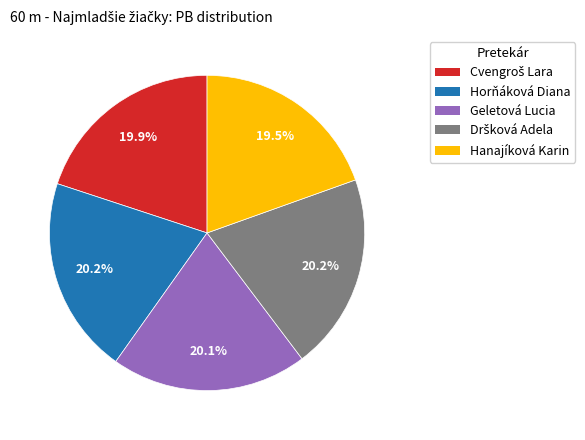

Is there a majority slice in this chart?

No